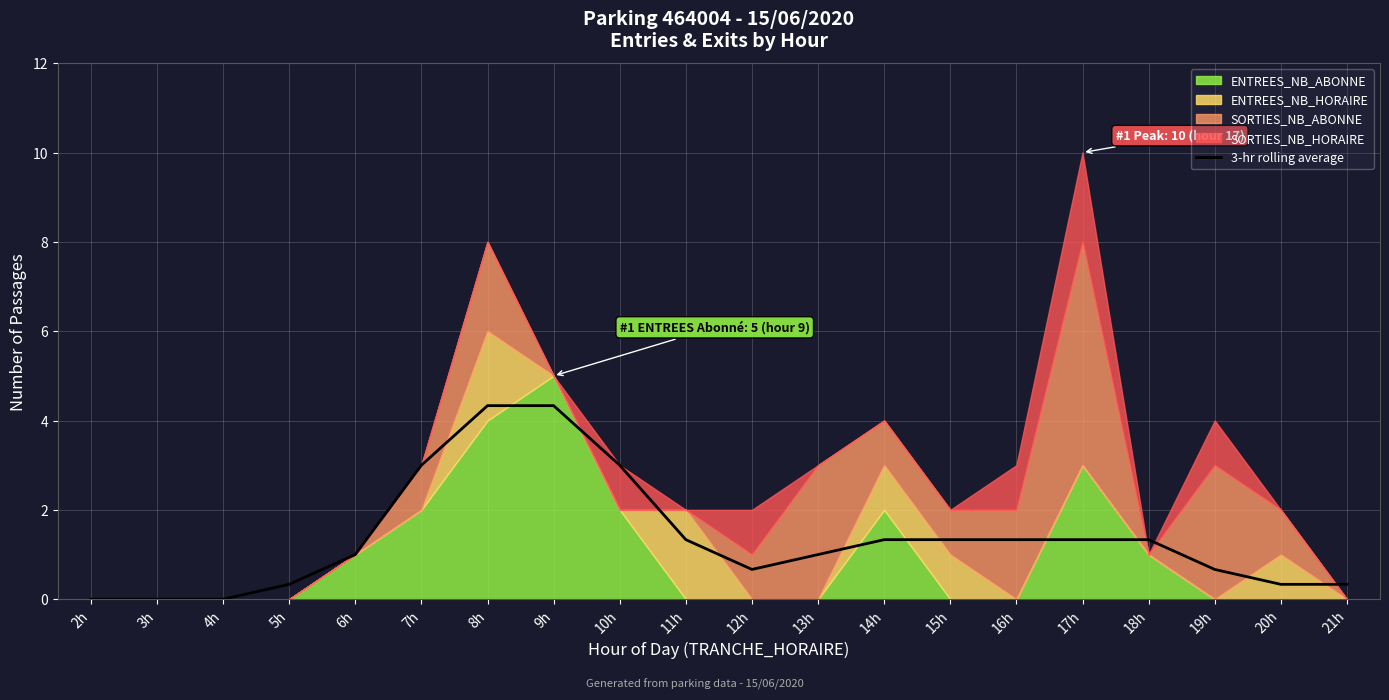

True or false: the data has more than 2 interior local peaks.

False